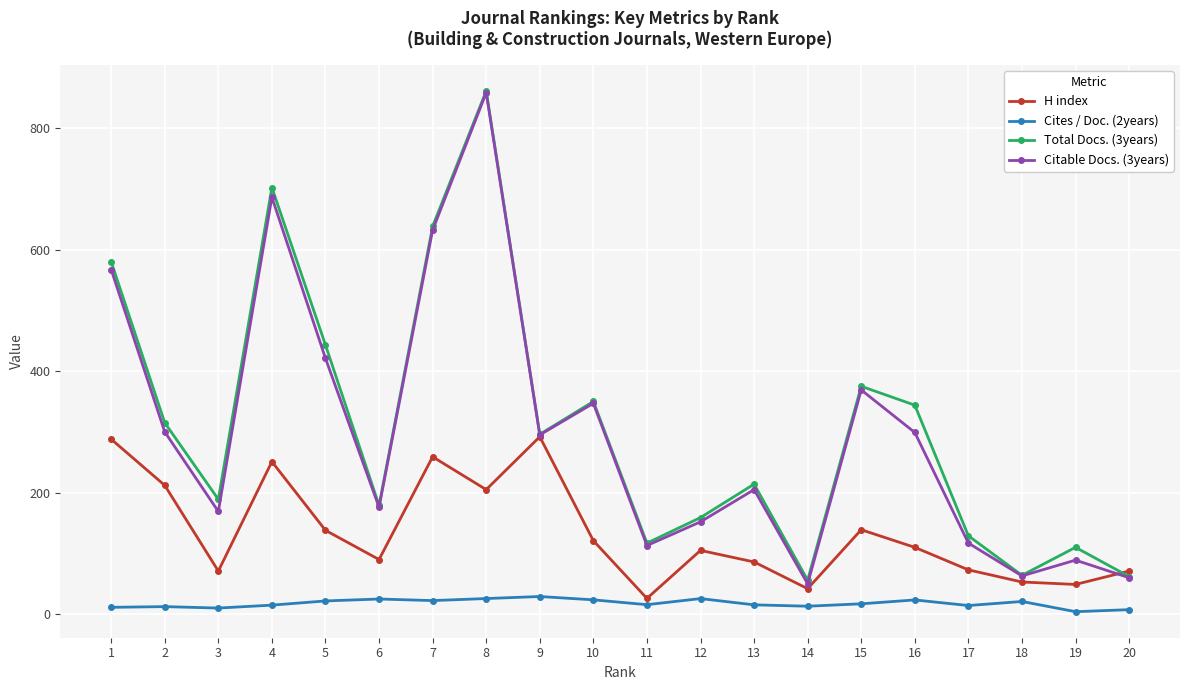

True or false: Cites / Doc. (2years) and Citable Docs. (3years) intersect in this chart.

False